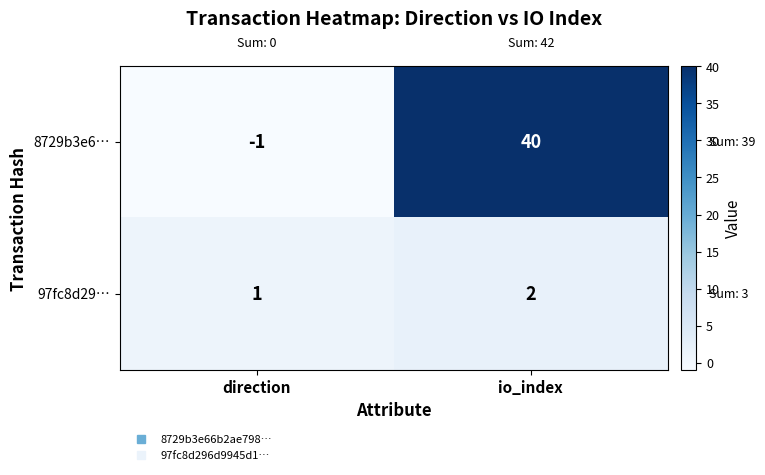

What is the greatest value displayed?

40